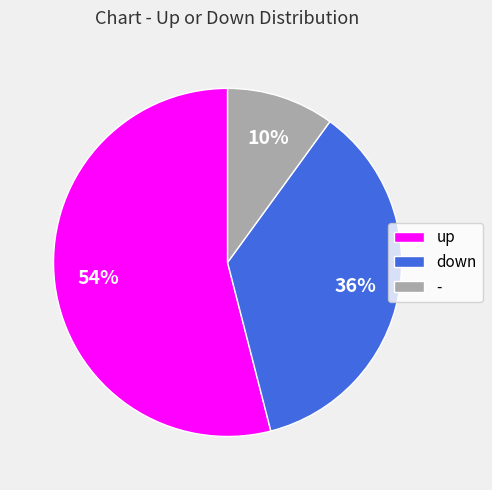

Which category has the biggest portion of the pie?

up